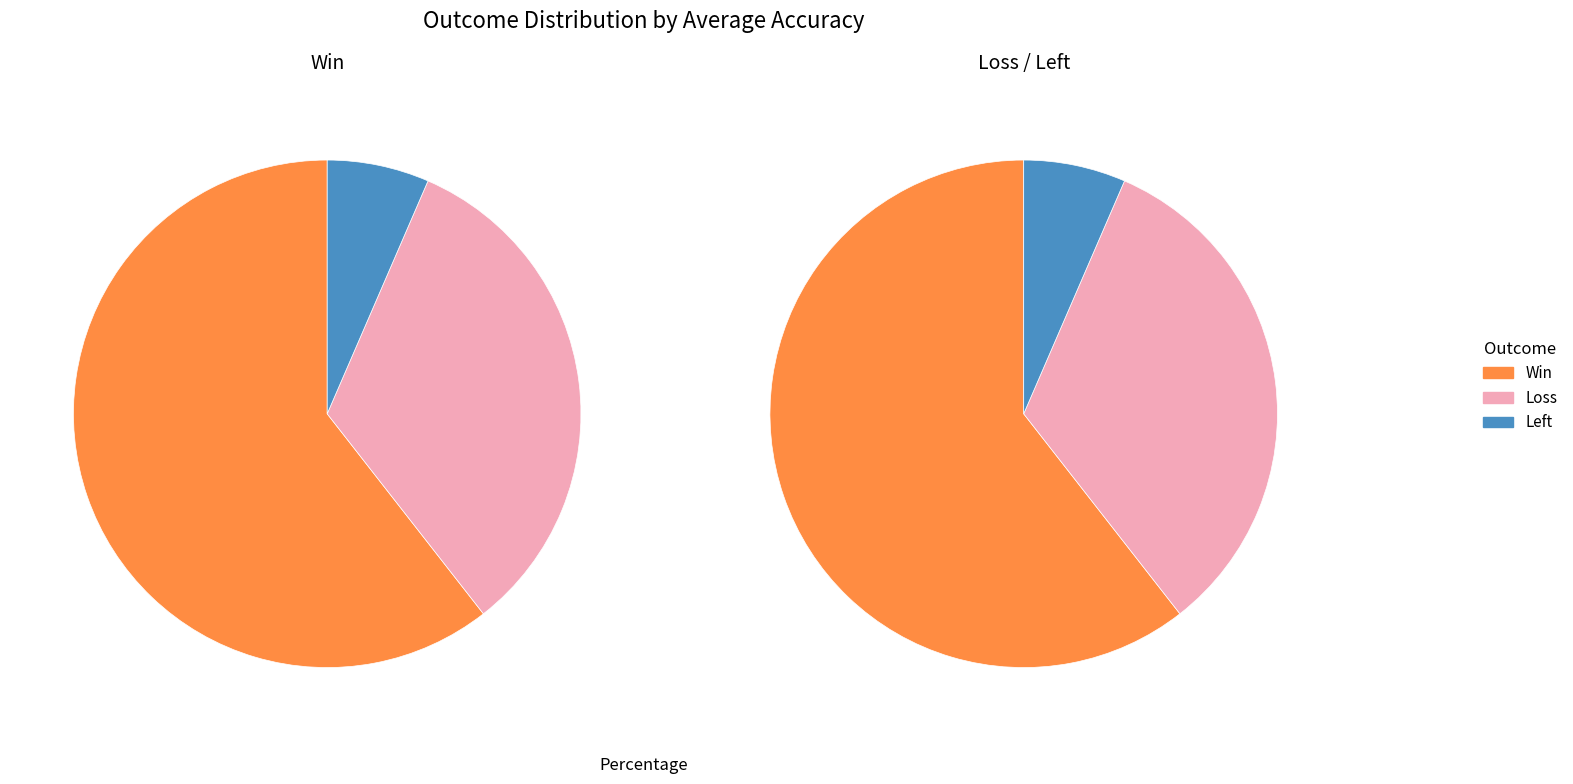

Which slice is the largest?

Win